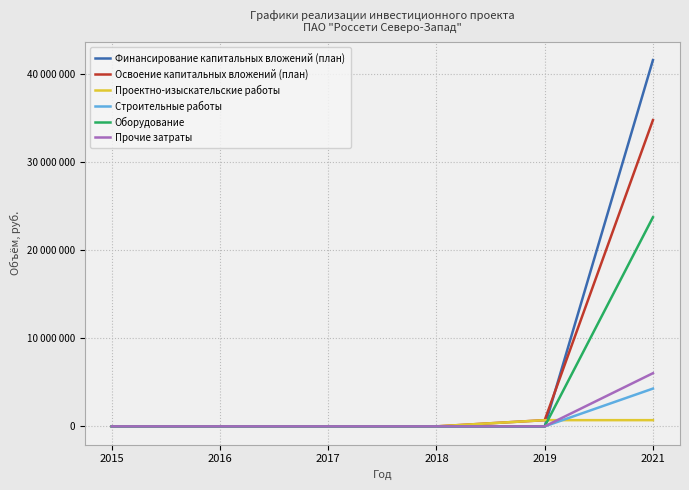

True or false: Строительные работы has a value of -2942868 at 2019.

False